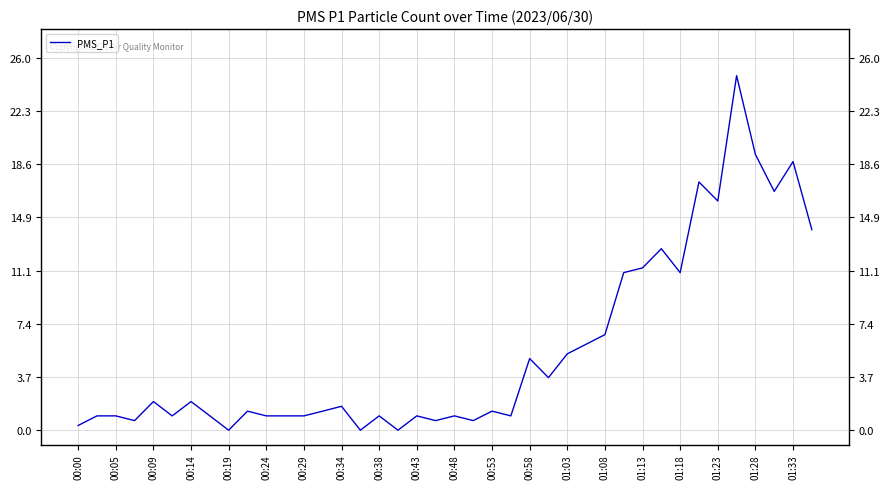

At which category does the chart reach its minimum across all series?

00:19